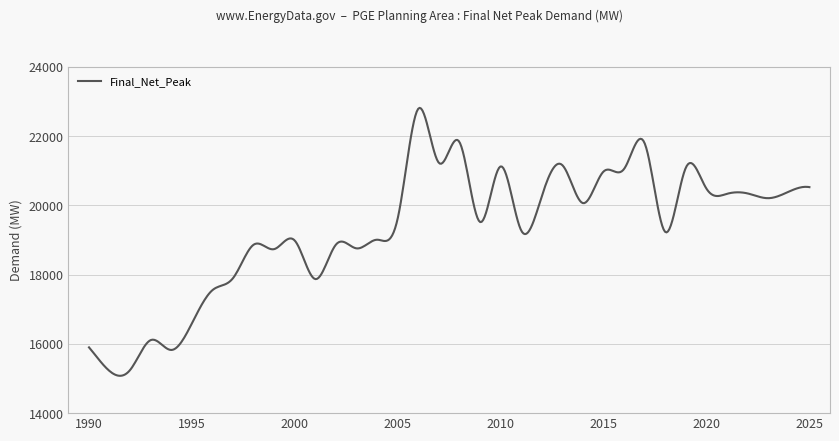

How many categories are shown in the chart?

500